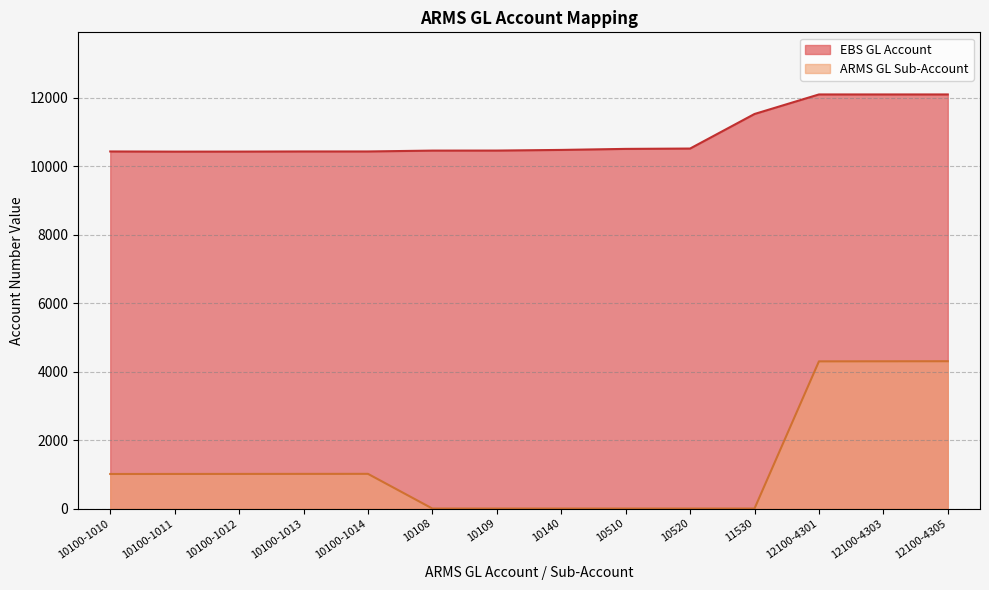

True or false: ARMS GL Sub-Account and EBS GL Account cross at least once.

False